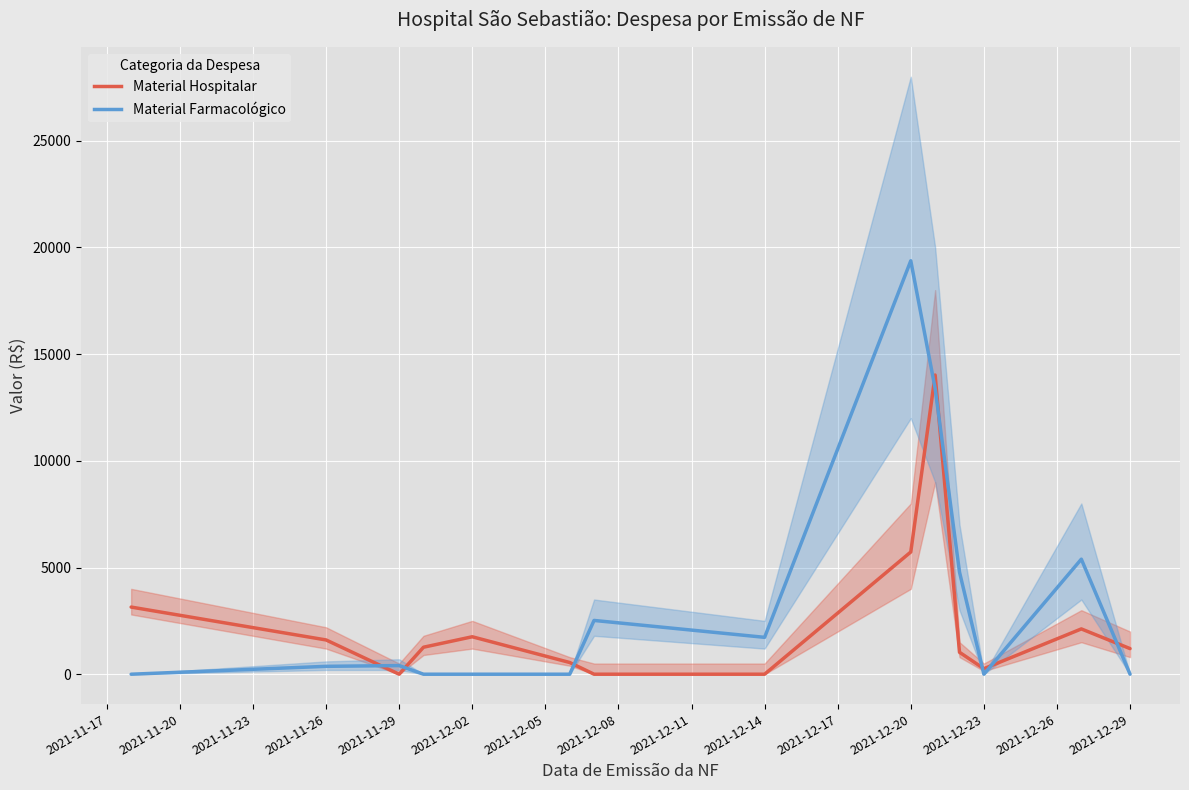

What are all the series names shown in the legend?

Material Hospitalar, Material Farmacológico